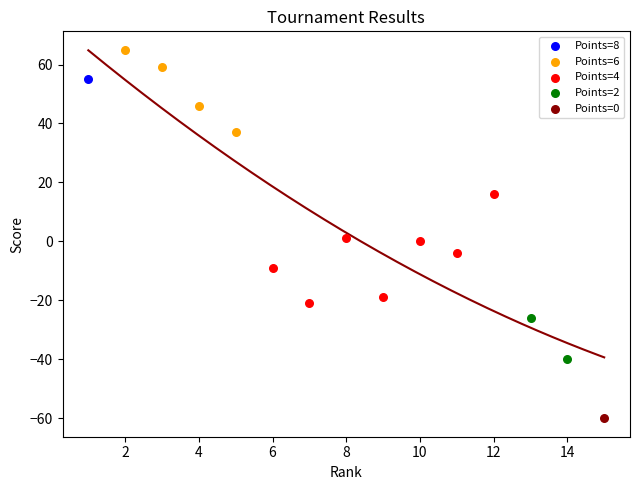

Which series contains the lowest Y value?

Points=0